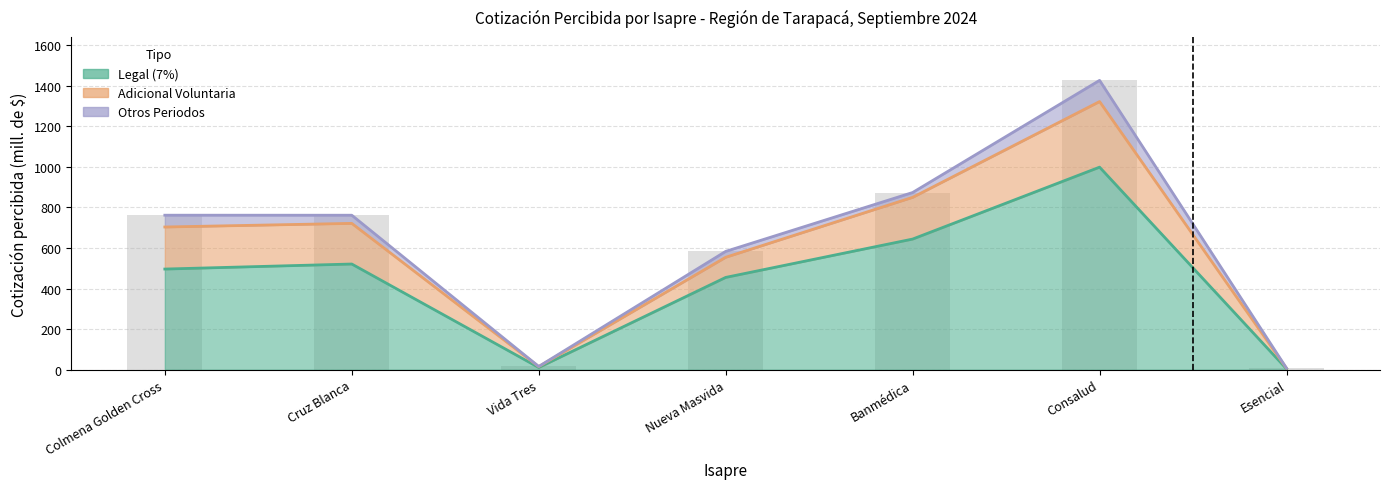

What is the maximum value for Legal (7%)?

998.9